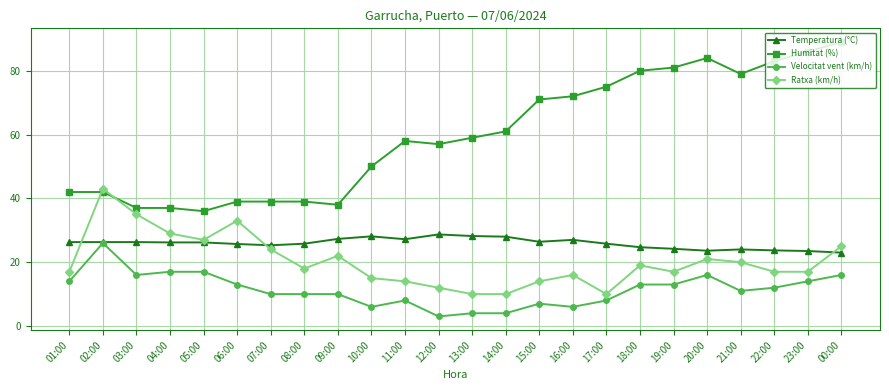

Read the Humitat (%) value at 15:00.

71.0